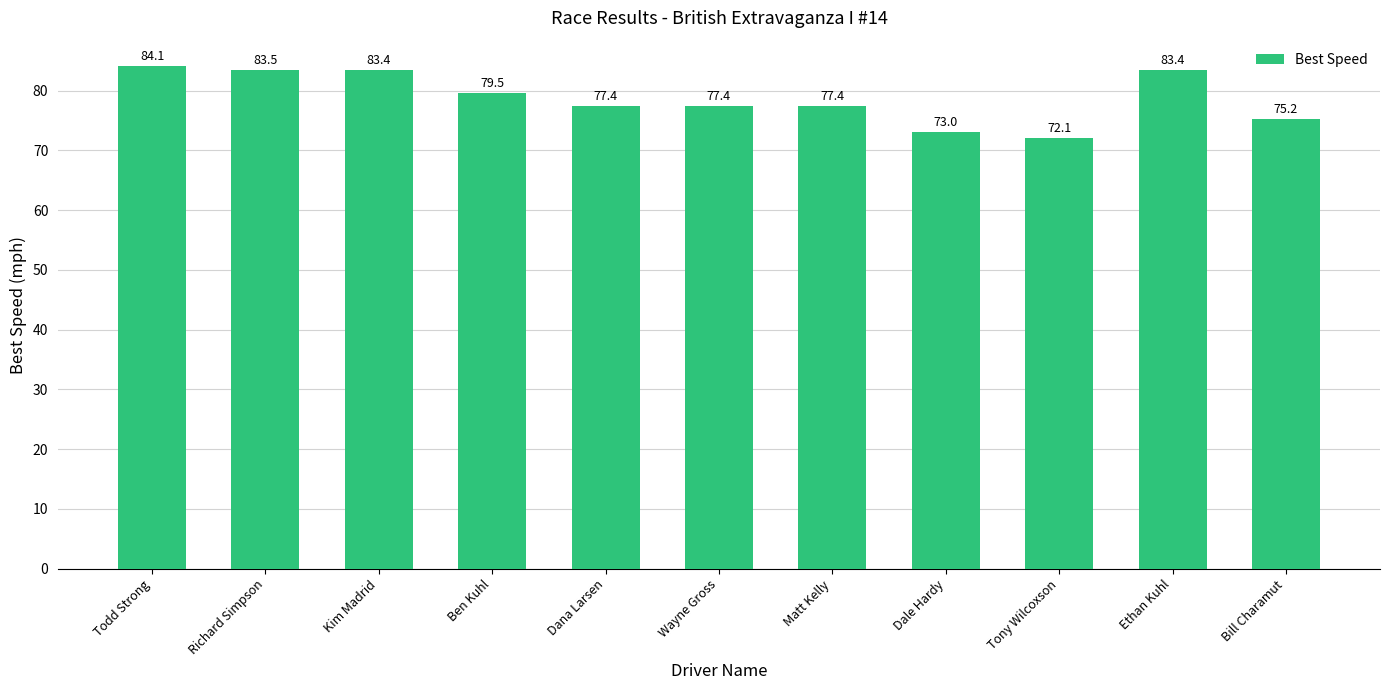

What is the change in value from Todd Strong to Dana Larsen?

-6.7